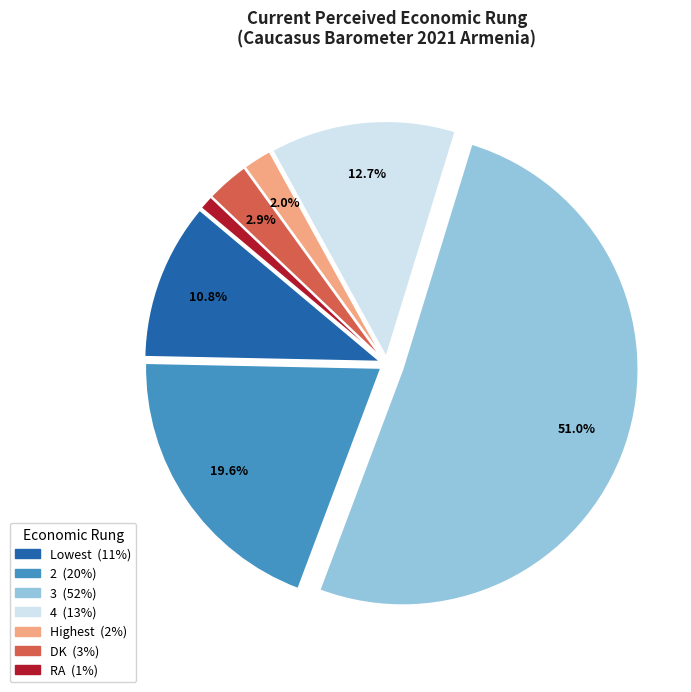

Combined, what portion of the pie is 2 and Lowest?

30.4%